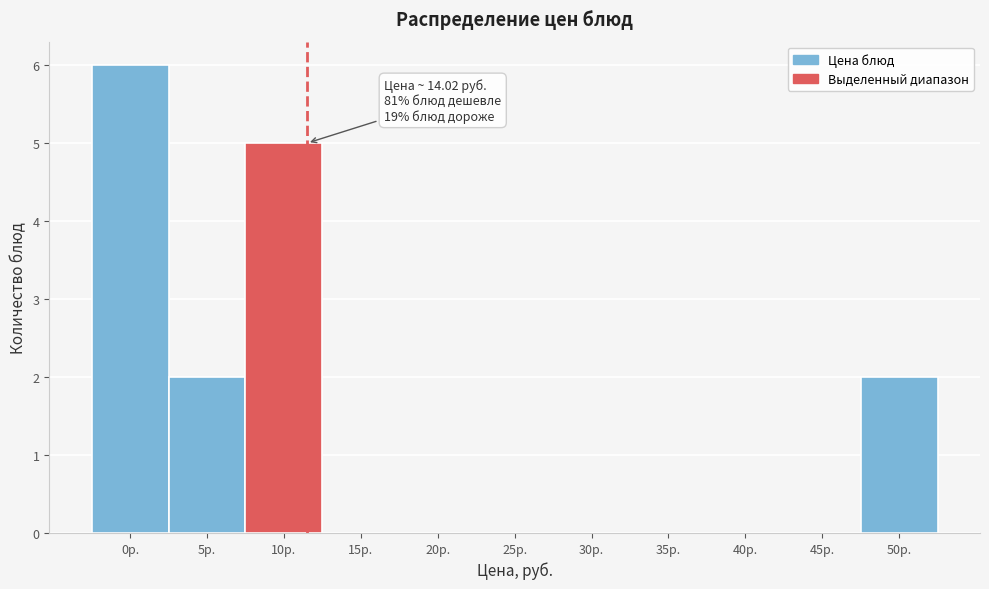

Reading left to right, list all the values displayed in this chart.

0р.=6	5р.=2	10р.=5	15р.=0	20р.=0	25р.=0	30р.=0	35р.=0	40р.=0	45р.=0	50р.=2